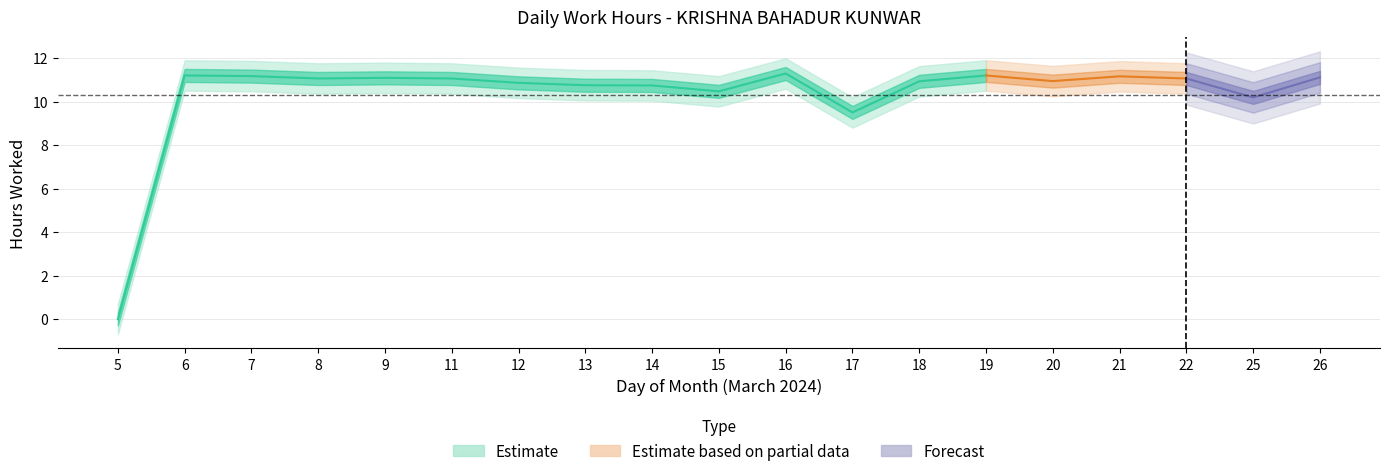

Which category has the highest value across all series?

16